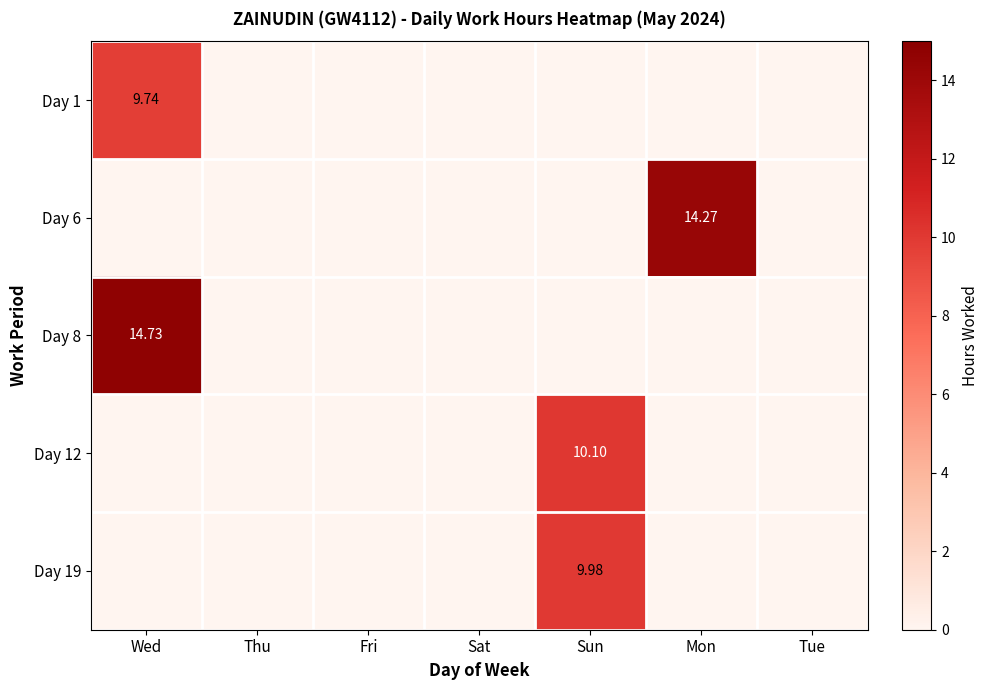

What is the difference between the maximum and minimum values in the Day 6 series?

14.3